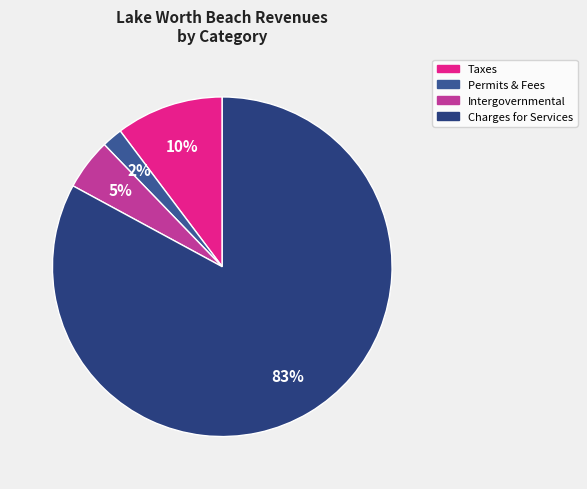

How many slices are in this pie chart?

4